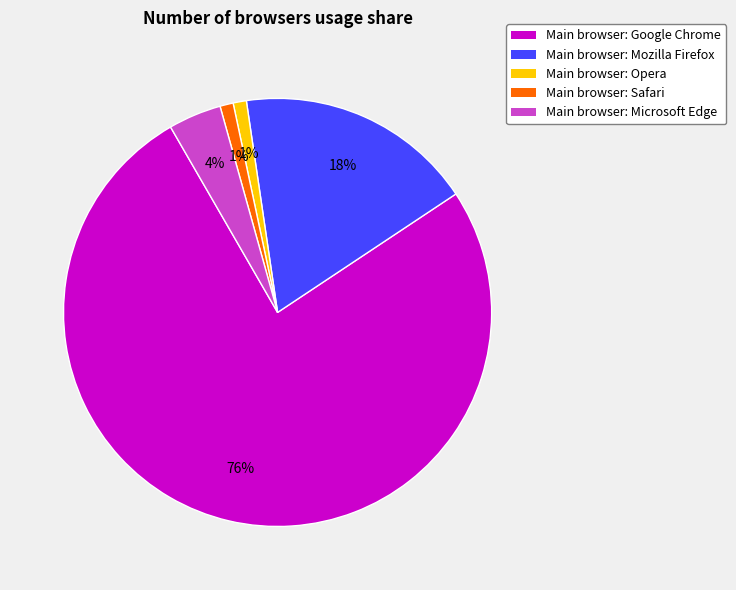

To the nearest percent, what is the difference between the largest and smallest slice percentages?

75%